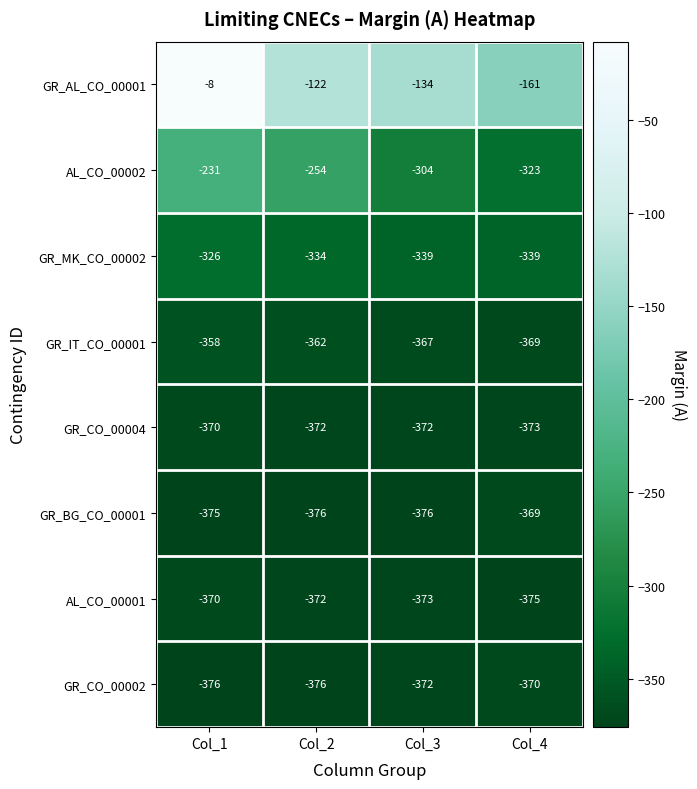

Is it true that GR_BG_CO_00001 equals -376 at Col_2?

True